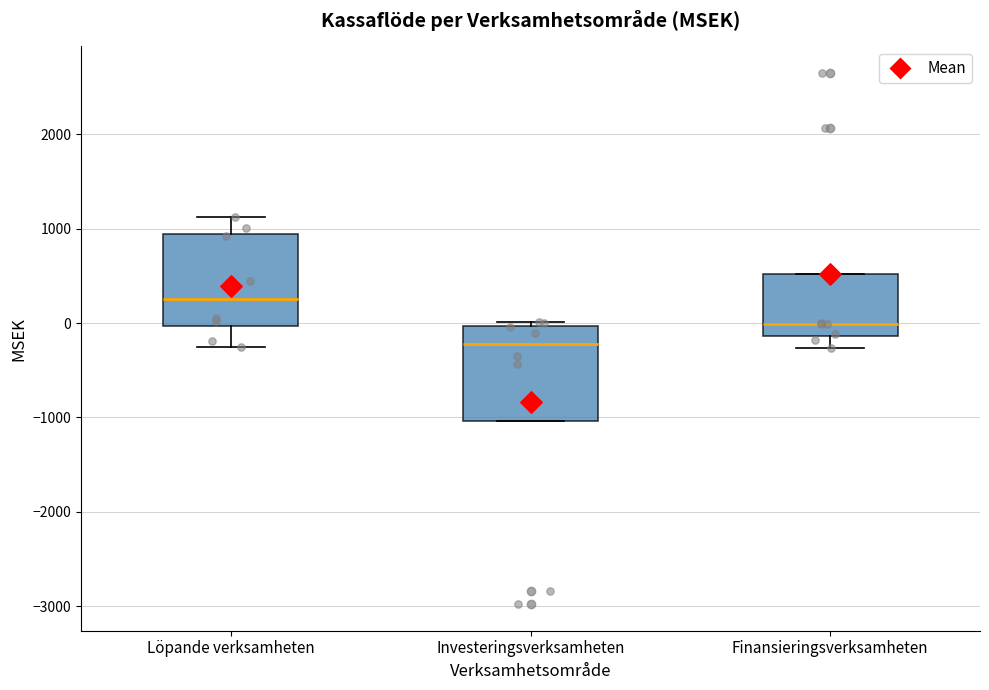

Where is the lower edge of the box for Investeringsverksamheten on the y-axis? The values are not printed on the chart, so give them approximately, as read against the axis.

-1000